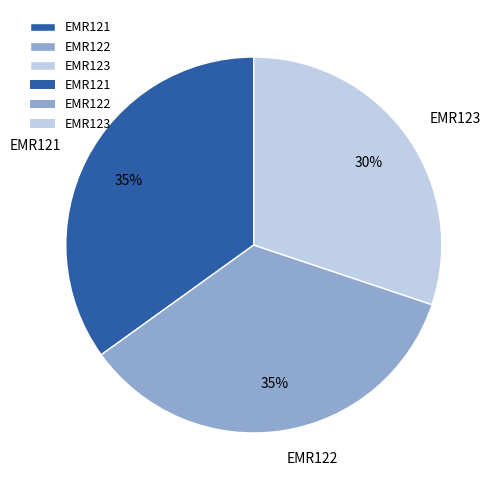

Does EMR123 represent more than half of the total?

No